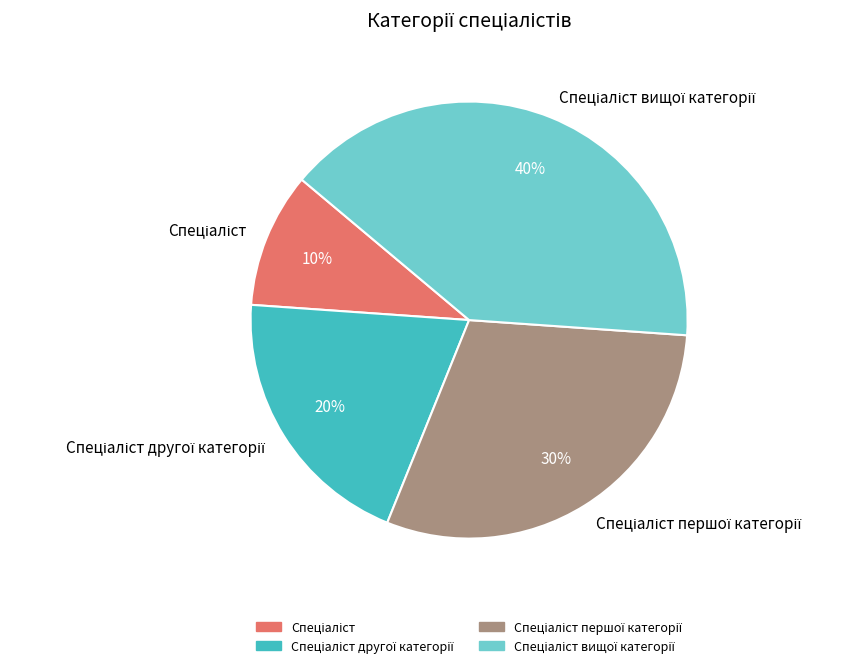

Is there a majority slice in this chart?

No